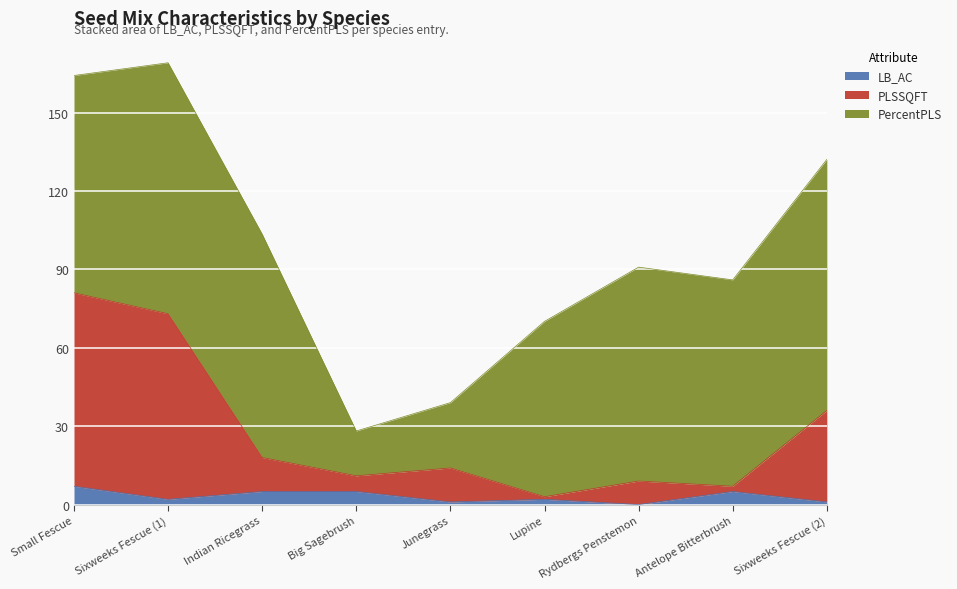

What is the total value across all series at Indian Ricegrass?

103.5